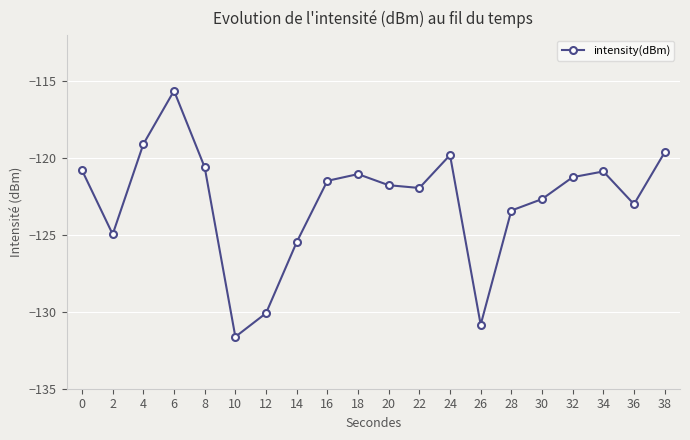

Does the chart have visible grid lines?

Yes